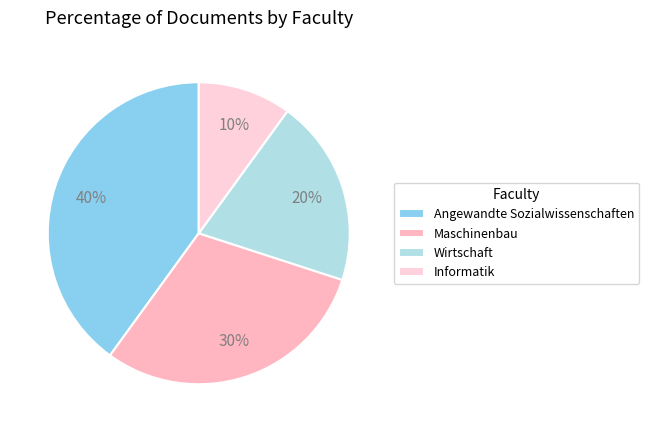

What is the ratio of the value at Maschinenbau to the value at Informatik?

3.0